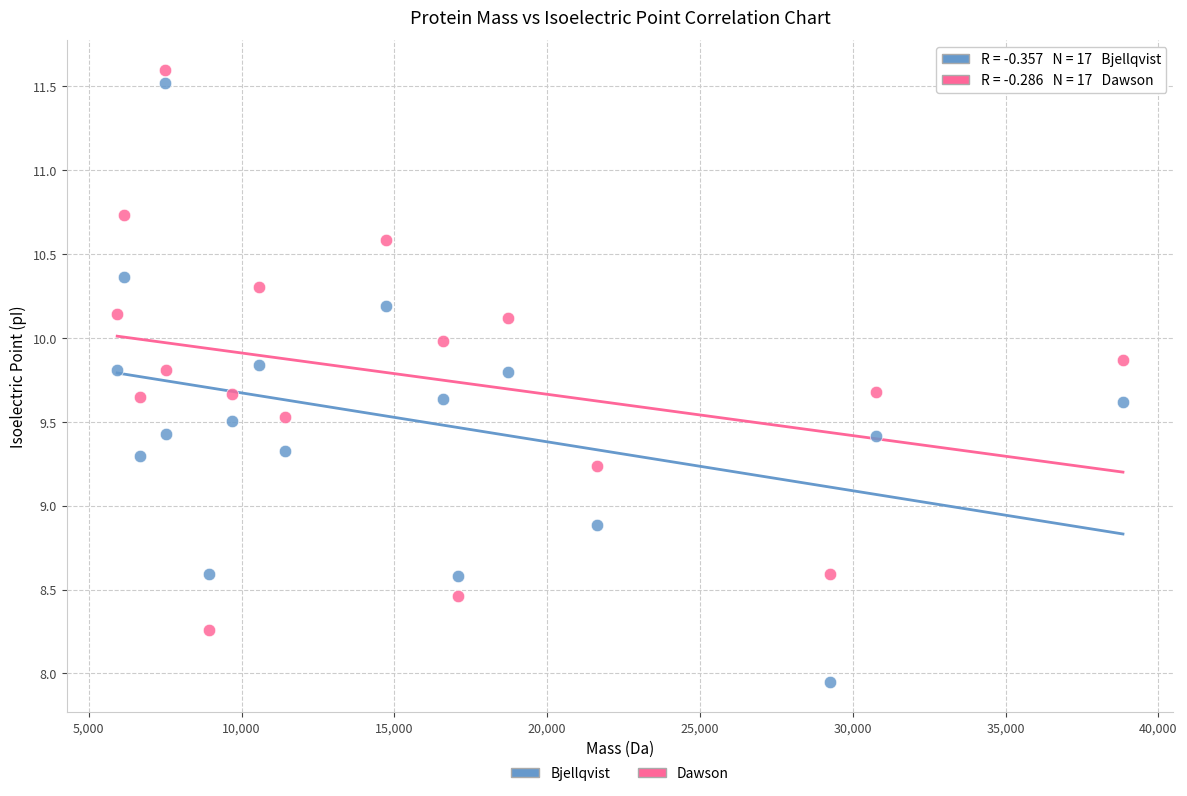

Across all data points, what is the range of Y values (max minus min)?

3.6